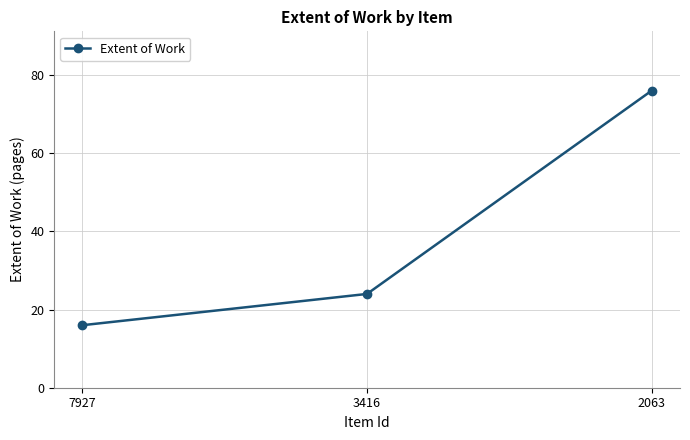

What is the difference between the maximum and minimum values?

60